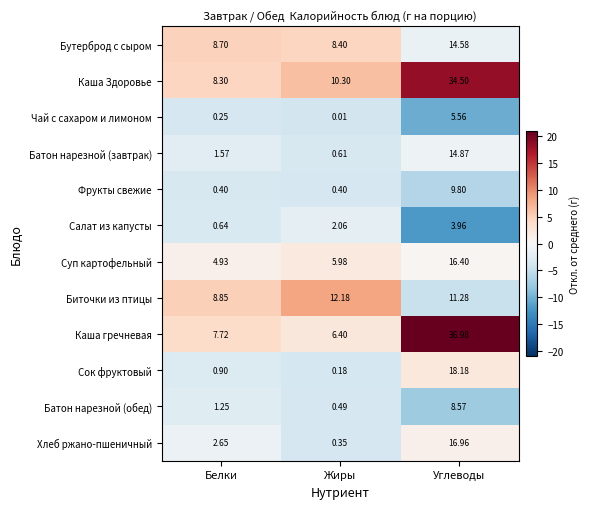

Rank the series by their maximum value, from highest to lowest.

Каша гречневая, Каша Здоровье, Сок фруктовый, Хлеб ржано-пшеничный, Суп картофельный, Батон нарезной (завтрак), Бутерброд с сыром, Биточки из птицы, Фрукты свежие, Батон нарезной (обед), Чай с сахаром и лимоном, Салат из капусты